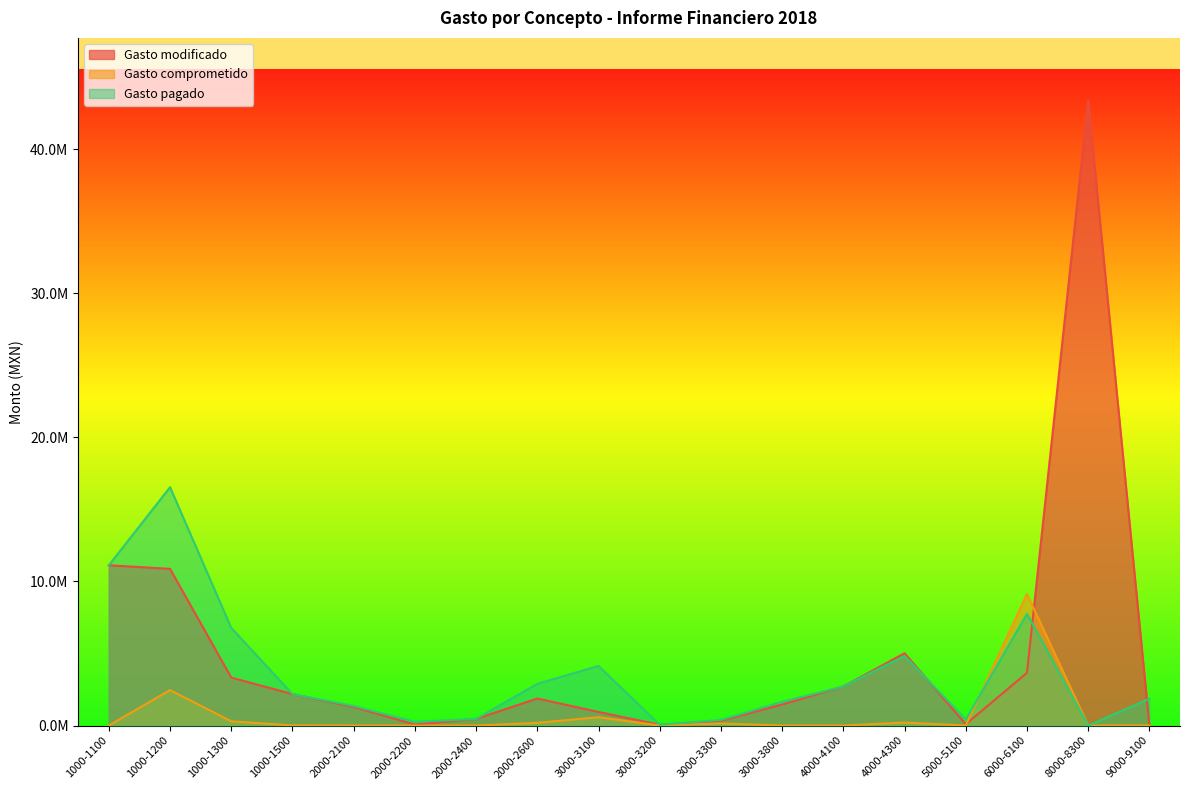

Reading left to right, list all the values displayed in this chart.

Gasto modificado: 11121064.5	10873527.4	3328091.6	2183374.8	1290110.9	68794.6	462705.8	1875021.6	943374.3	54662.3	332600.5	1460694.1	2713529.4	5018382.8	93844.5	3658134.9	43377097.2	0.0
Gasto comprometido: 0.0	2462032.3	295877.5	10207.7	0.0	0.8	0.0	187914.6	580732.1	4500.0	144400.0	0.0	0.0	208346.1	0.0	9126911.3	0.0	6979.5
Gasto pagado: 11121064.5	16538087.2	6776694.7	2183374.8	1361685.5	255493.8	462705.8	2897107.9	4135282.3	54662.3	391916.1	1648609.1	2713529.4	4832035.8	426344.7	7744671.0	0.0	1863622.3